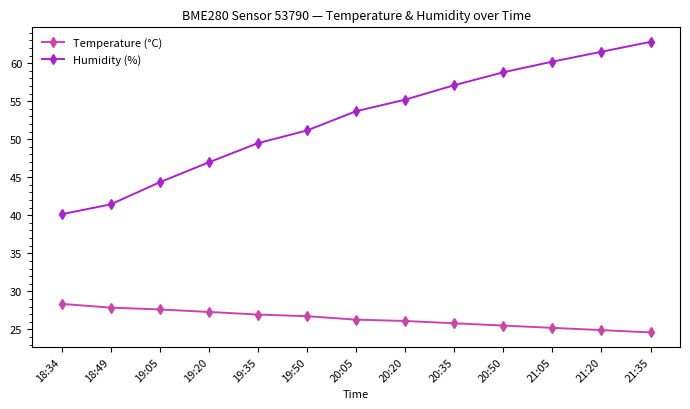

Rank the series at 19:50 from lowest to highest value.

Temperature (°C), Humidity (%)